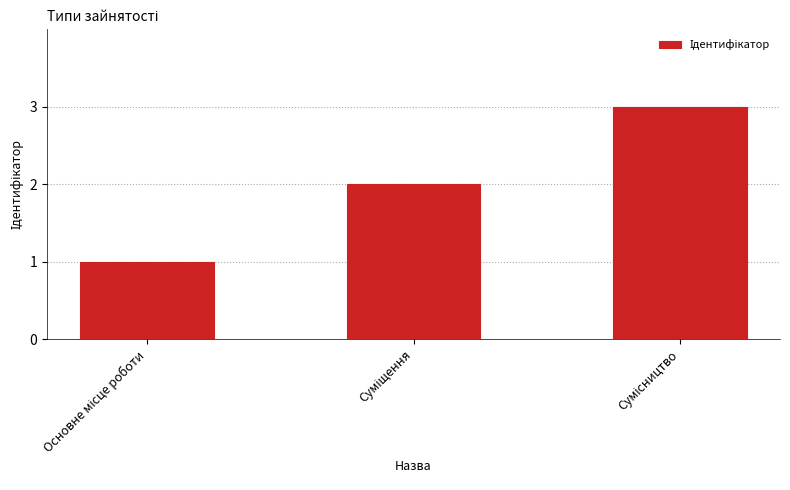

Does the chart contain stacked bars?

No